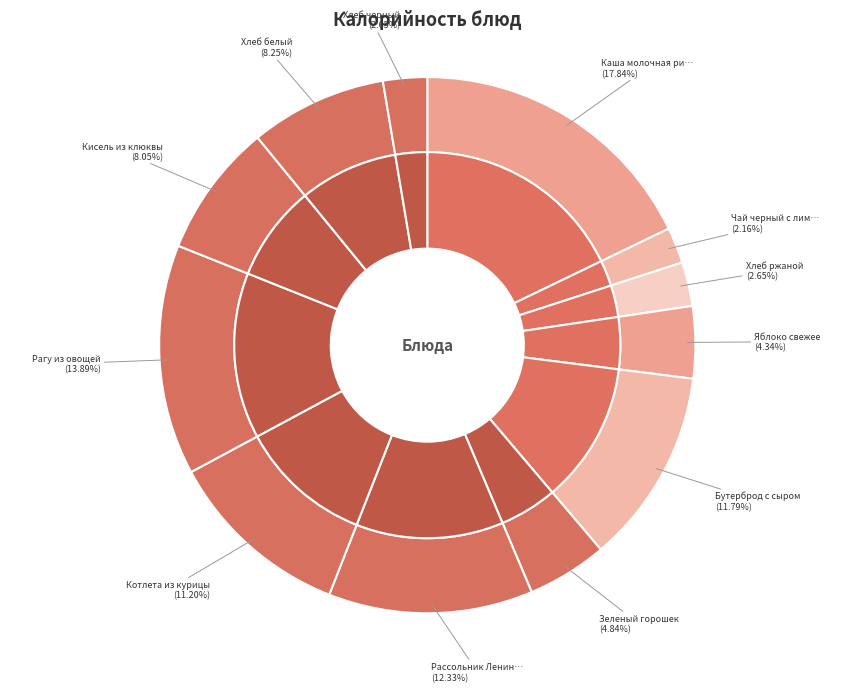

To the nearest percent, what is the difference between the largest and smallest slice percentages?

16%